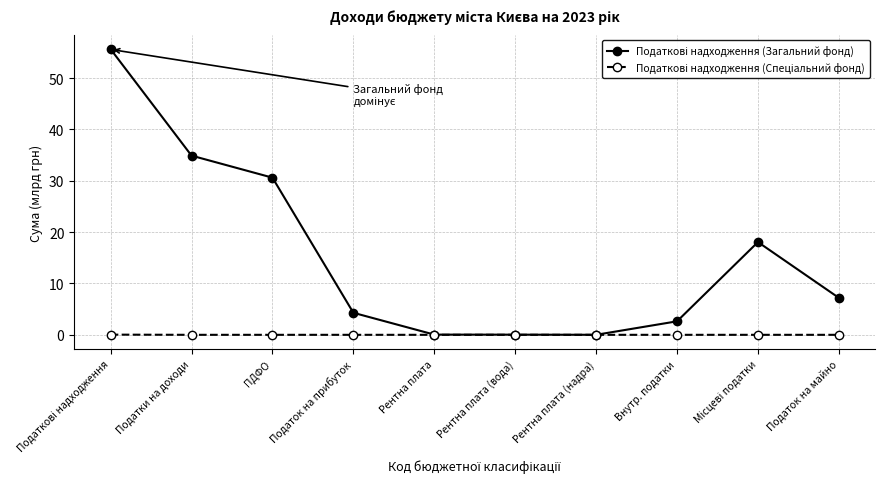

Is this an area chart (filled region under the line)?

No